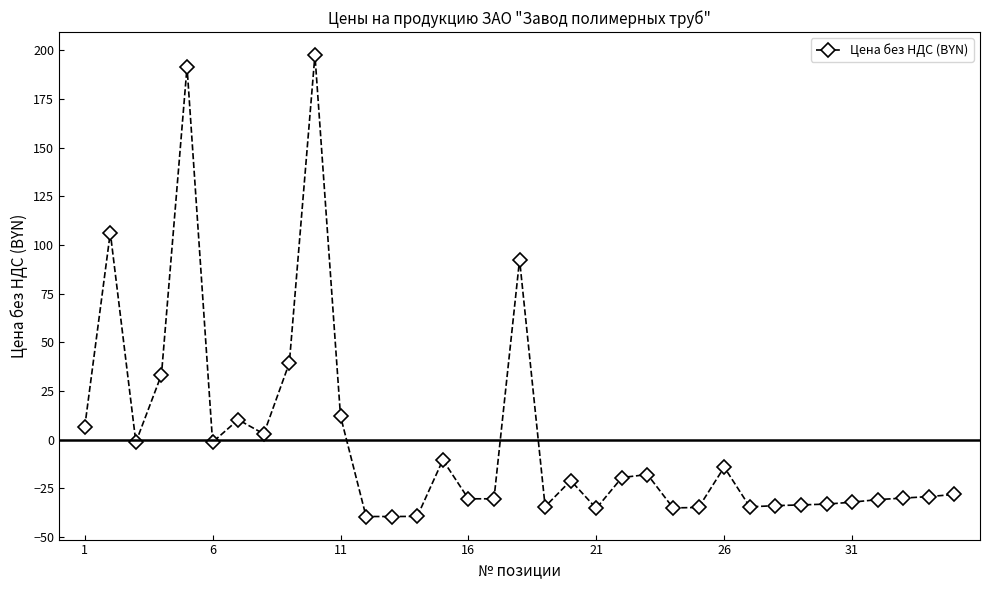

What is the value of the 23rd point from the left?

-18.0